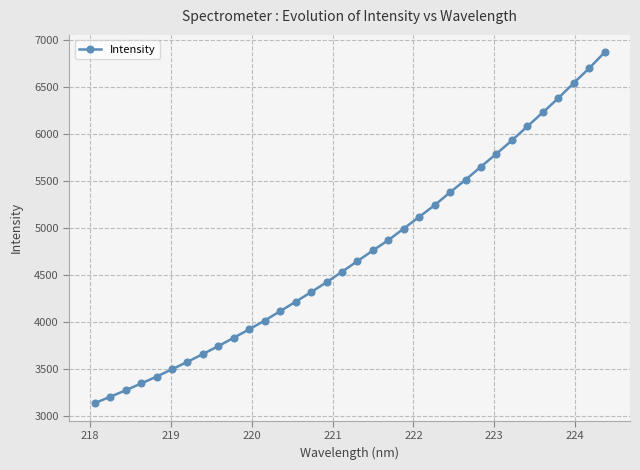

What is the difference between the maximum and minimum values?

3728.5